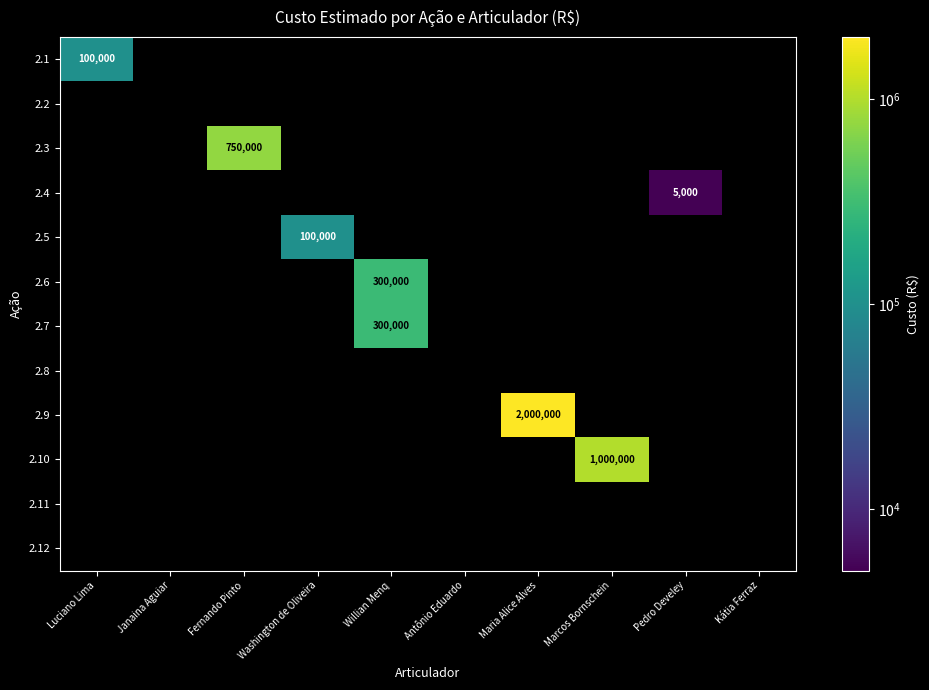

How many categories are shown in the chart?

10